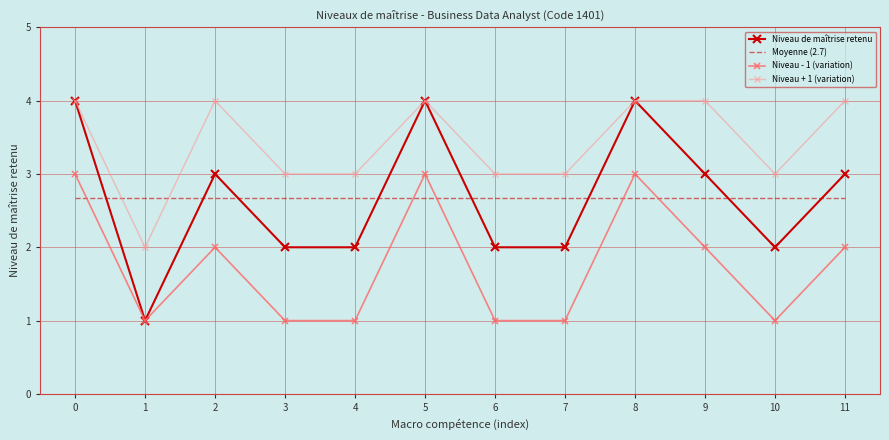

At 11, list the series in order from largest to smallest.

Niveau + 1 (variation), Niveau de maîtrise retenu, Moyenne (2.7), Niveau - 1 (variation)